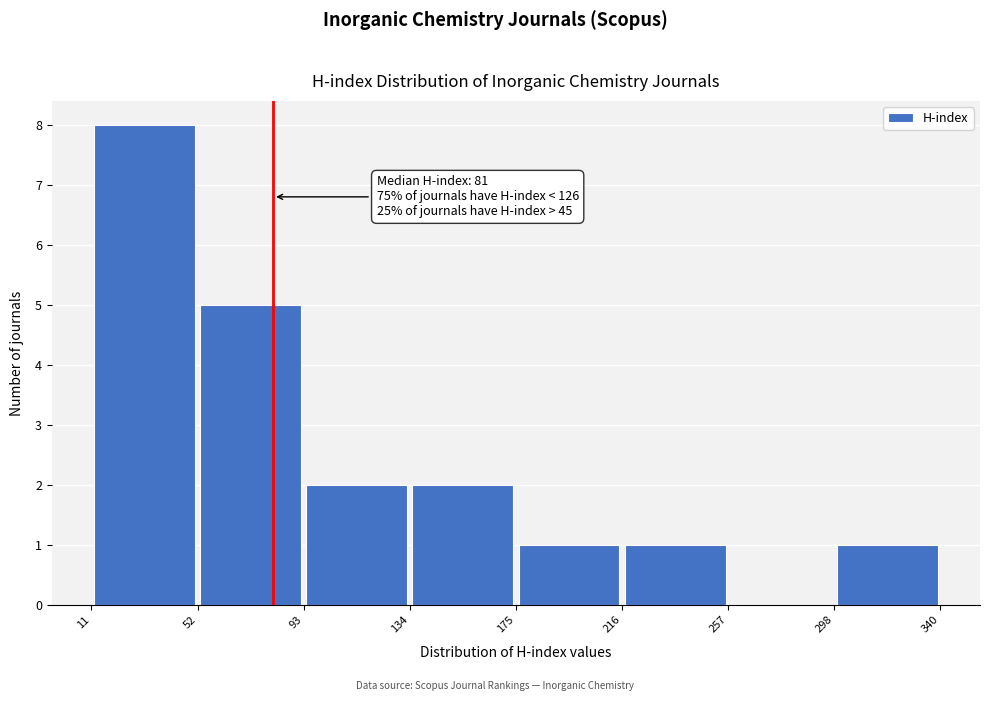

Over which range of the x-axis is the bar tallest?

11 to 52